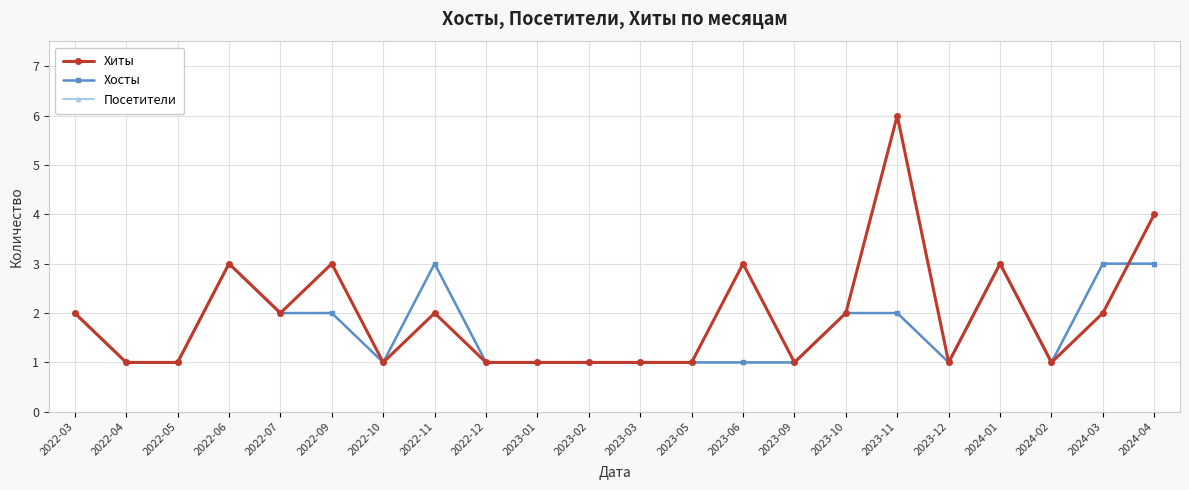

What position from the left is 2023-11?

17